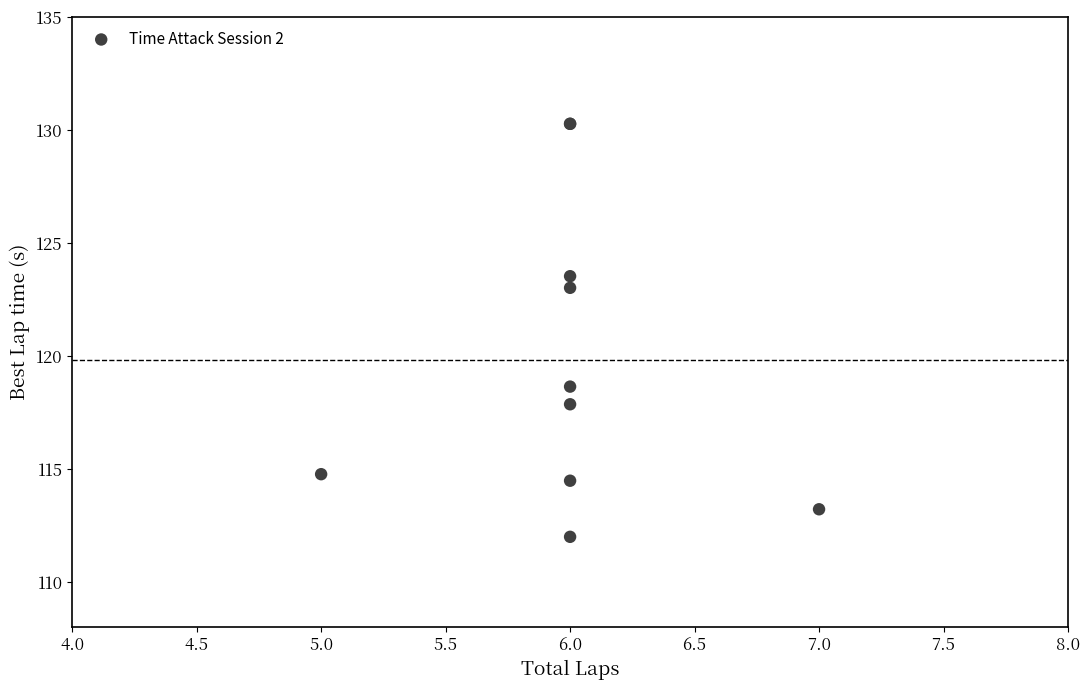

What Y value in the scatter plot is closest to 121?

123.0